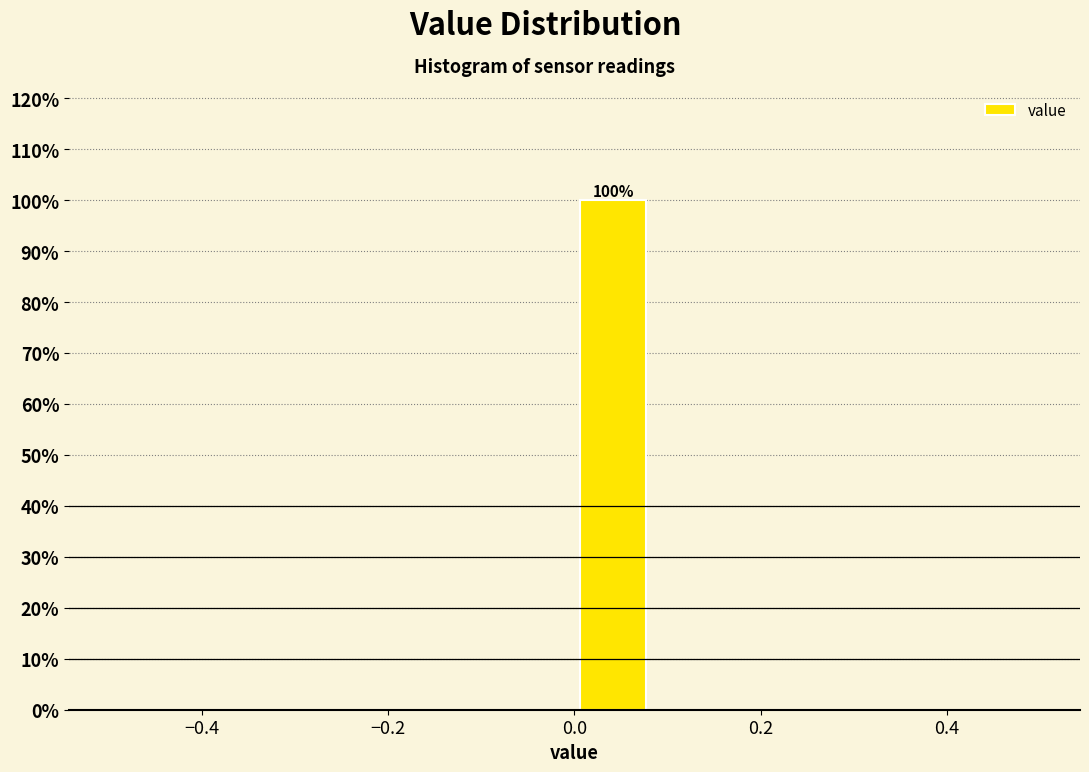

Over which range of the x-axis is the bar tallest?

0.00 to 0.08